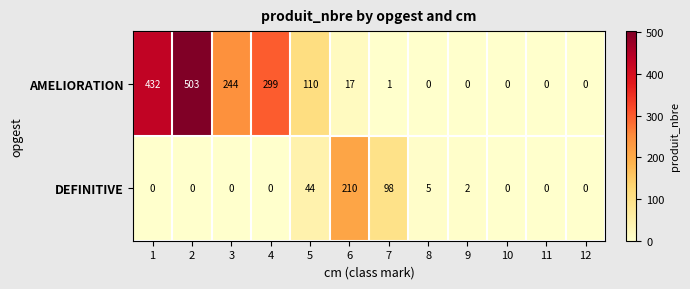

How many series are shown in this chart?

2